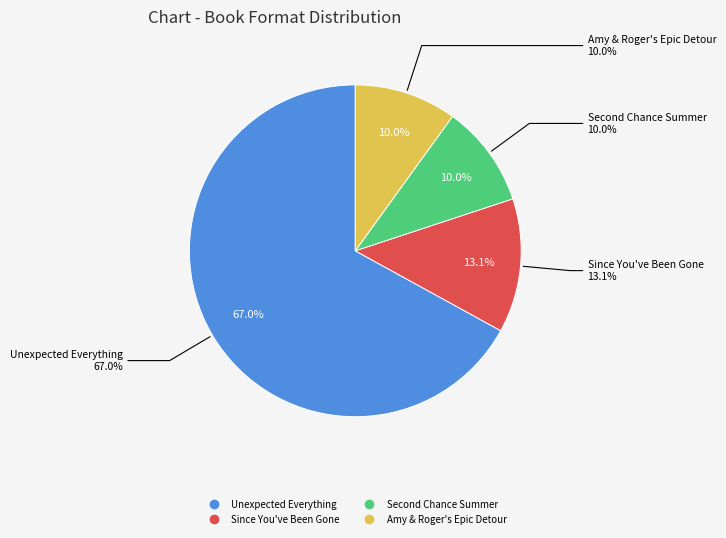

What percentage do Since You've Been Gone and Amy & Roger's Epic Detour together represent?

23.0%